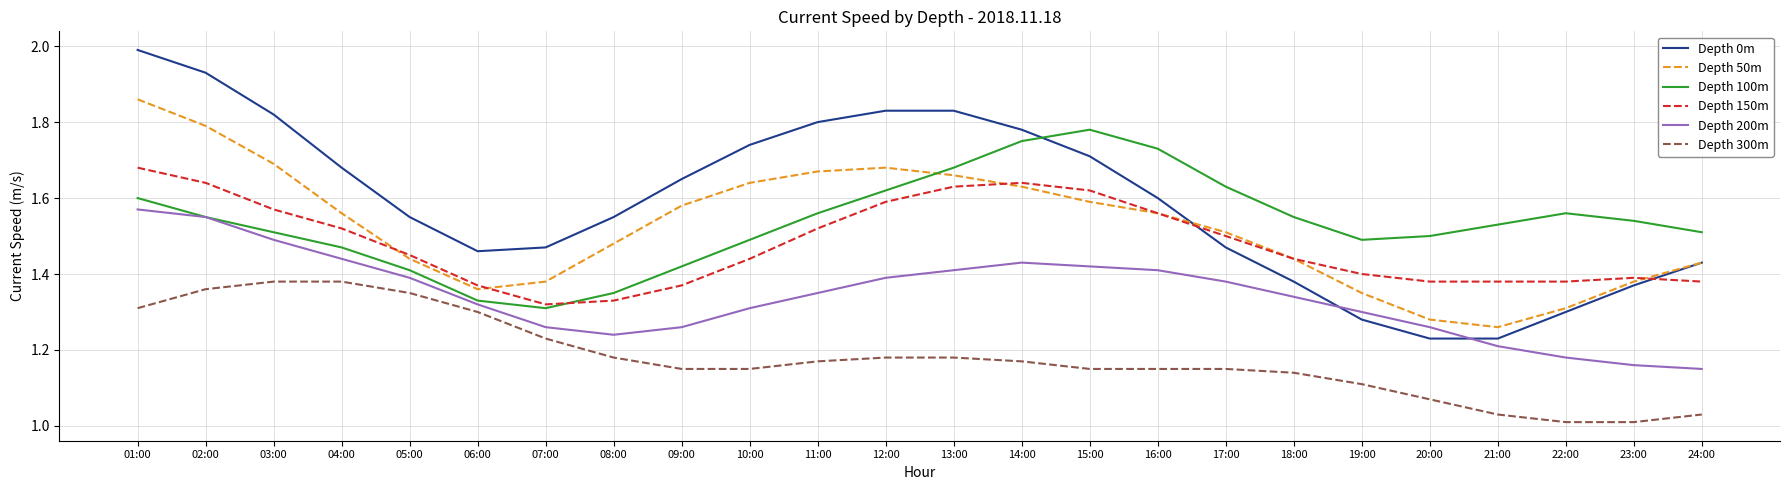

What is the difference between the second highest and minimum values in the Depth 100m series?

0.4